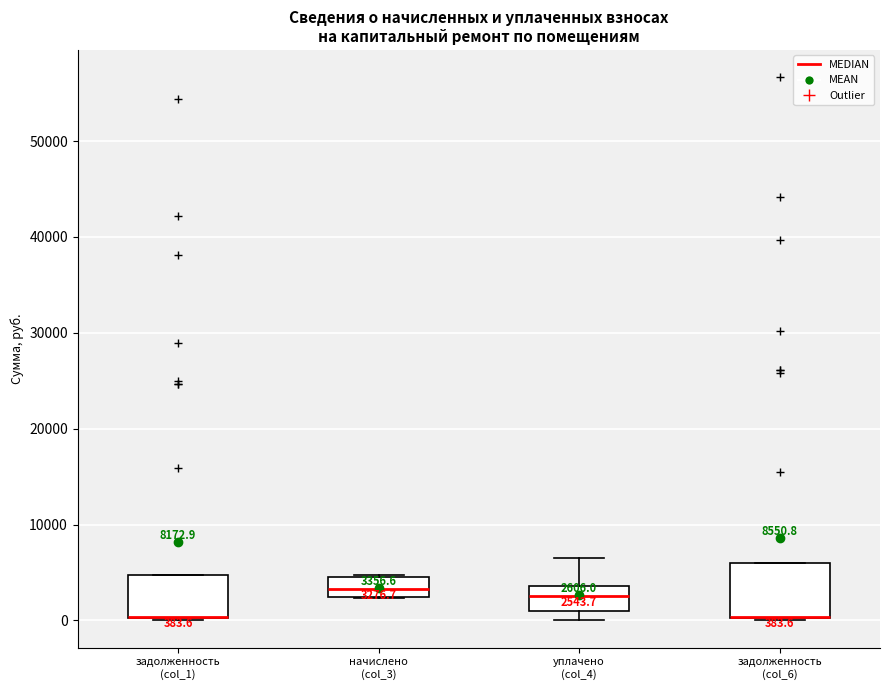

Comparing the boxes themselves (not the whiskers), which one is the tallest?

задолженность (col_6)